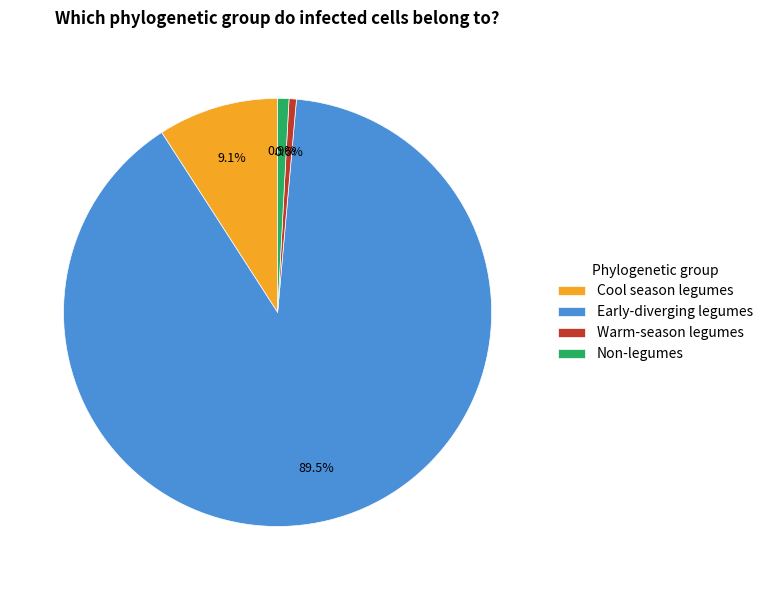

To the nearest percent, what is the difference between the largest and smallest slice percentages?

89%